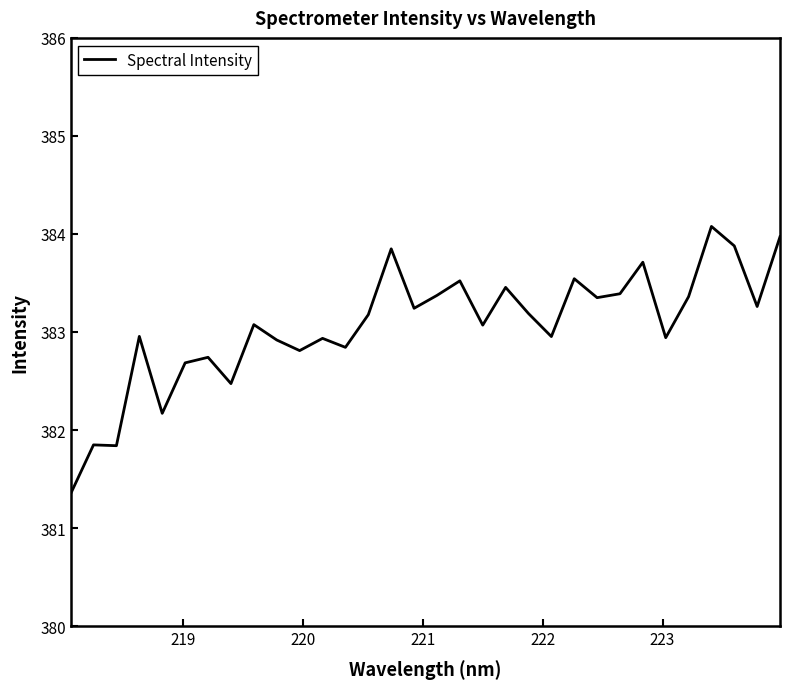

Does the chart have visible grid lines?

No